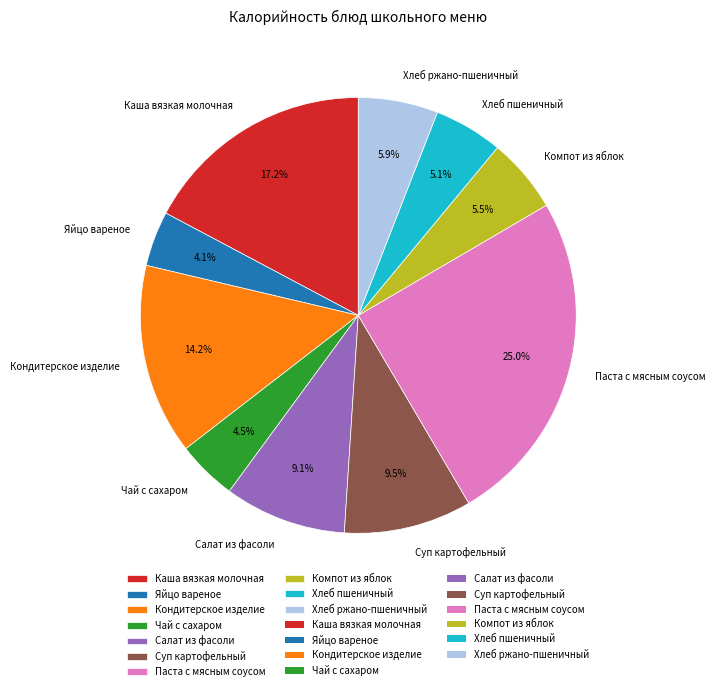

How many segments does this pie chart have?

10